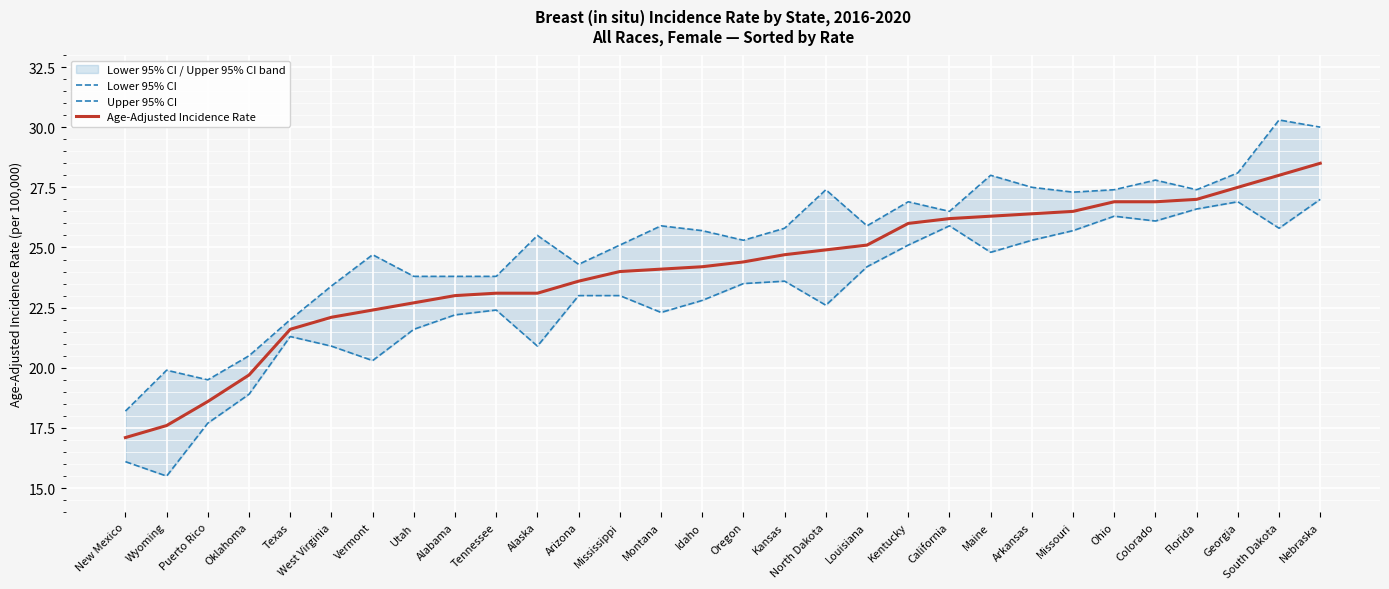

Which series has the largest range (max minus min)?

Upper 95% CI